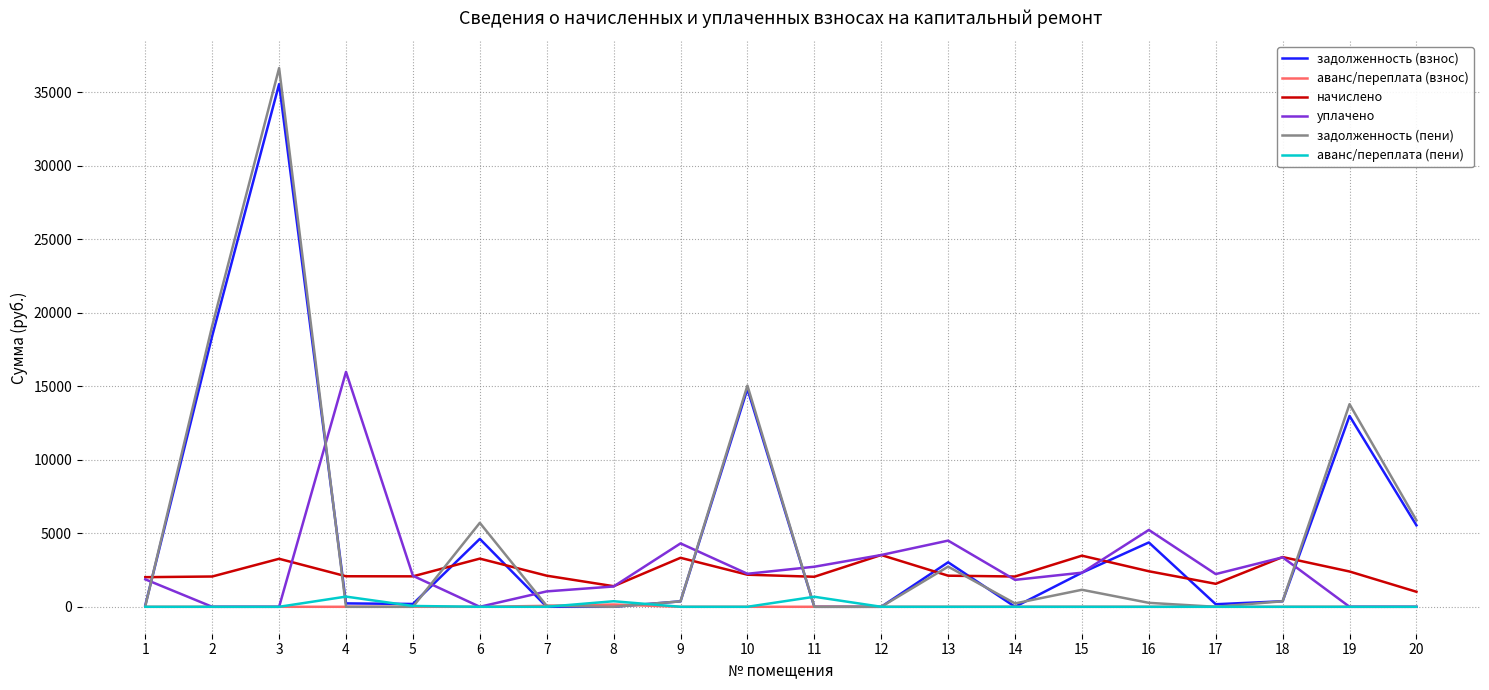

How many lines are shown in the chart?

6